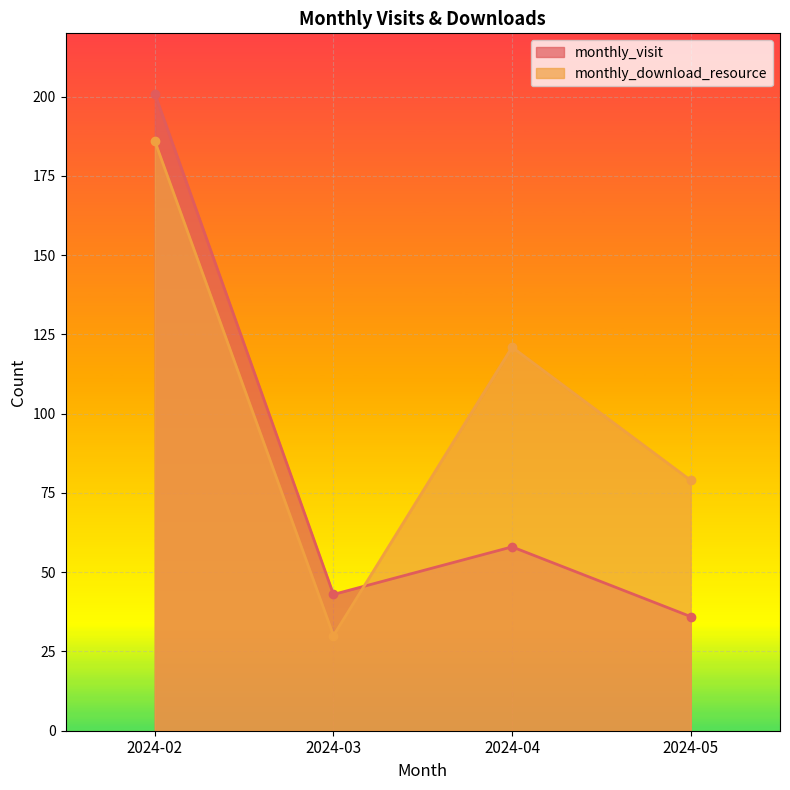

How many data points in monthly_visit are less than 58?

2